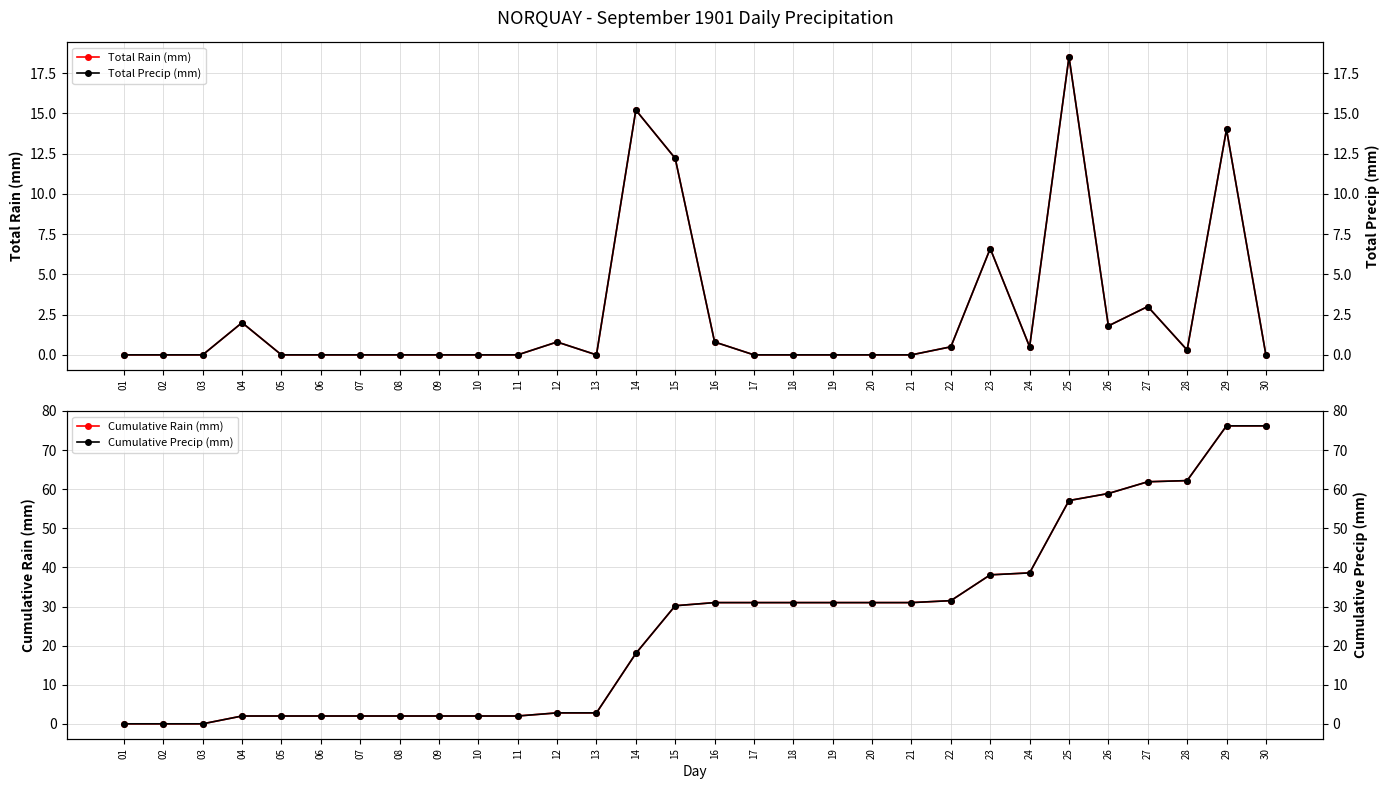

How many interior local peaks does the Total Rain (mm) series have?

7